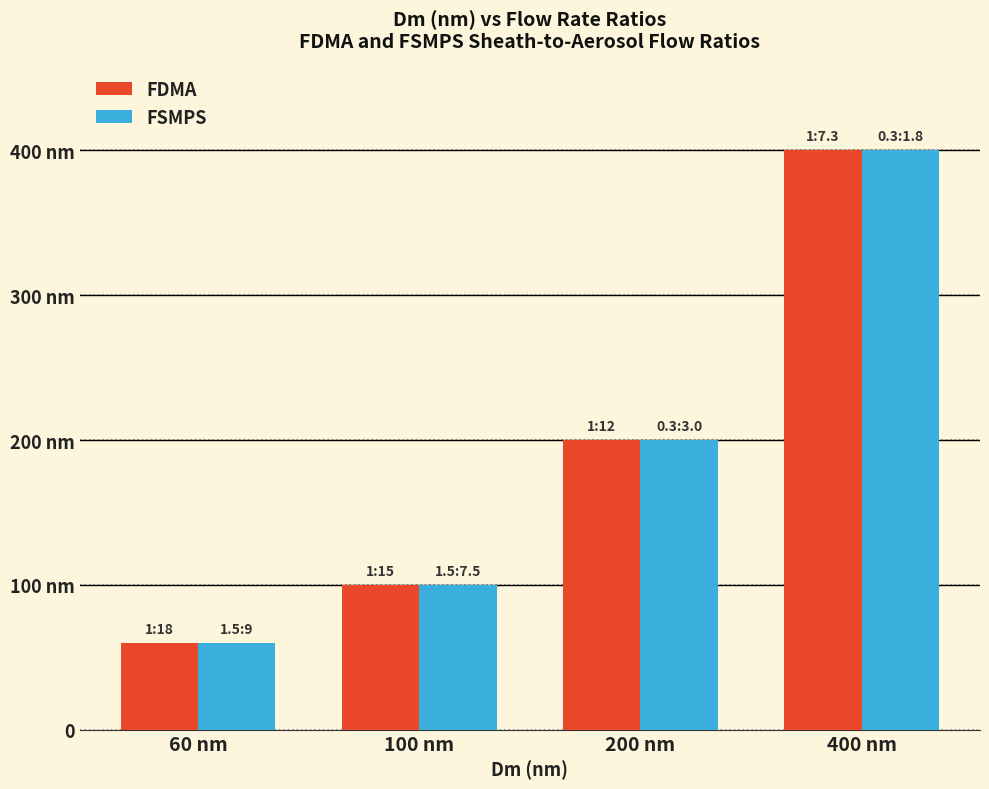

Reading left to right, what are all the values shown in this chart?

FDMA: 60 nm=60	100 nm=100	200 nm=200	400 nm=400
FSMPS: 60 nm=60	100 nm=100	200 nm=200	400 nm=400